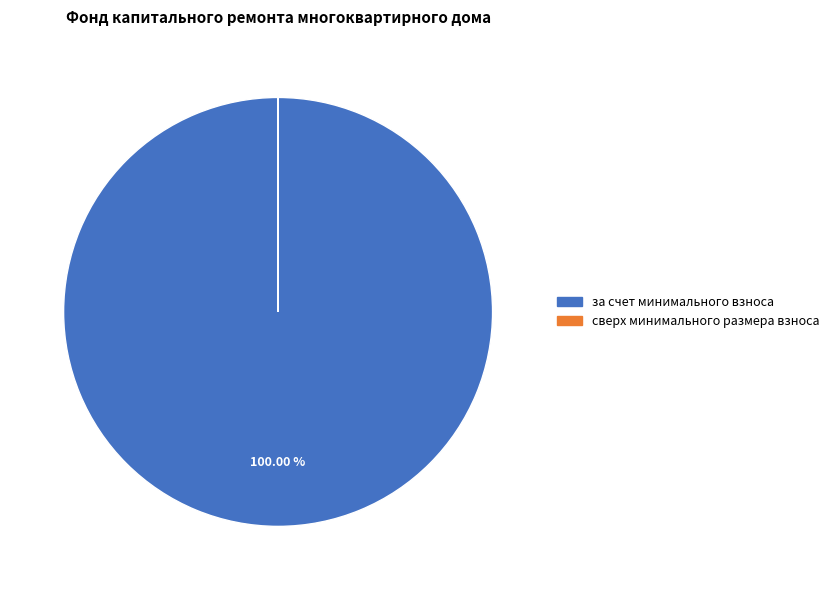

Does any single category account for the majority?

Yes